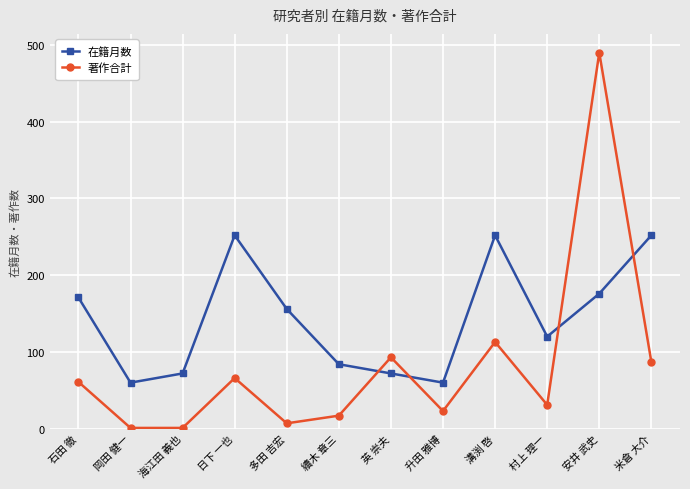

True or false: 在籍月数 and 著作合計 cross at least once.

True